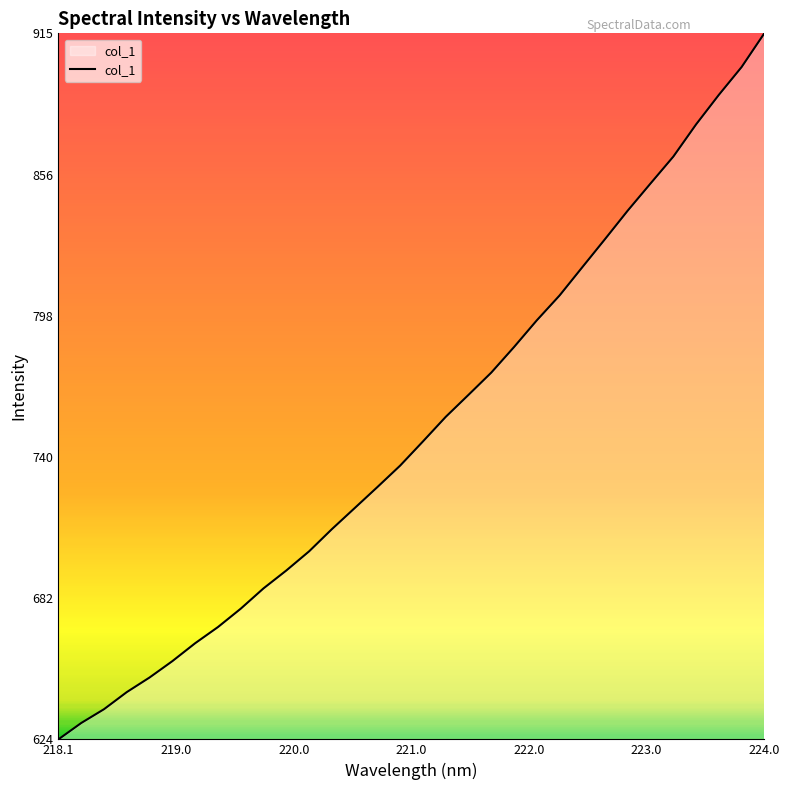

What is the smallest value displayed?

624.1